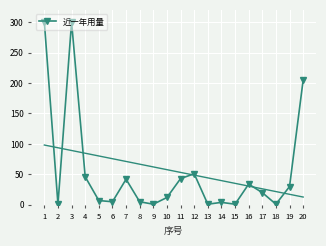

True or false: there are more than 0 points higher than both neighbors.

True